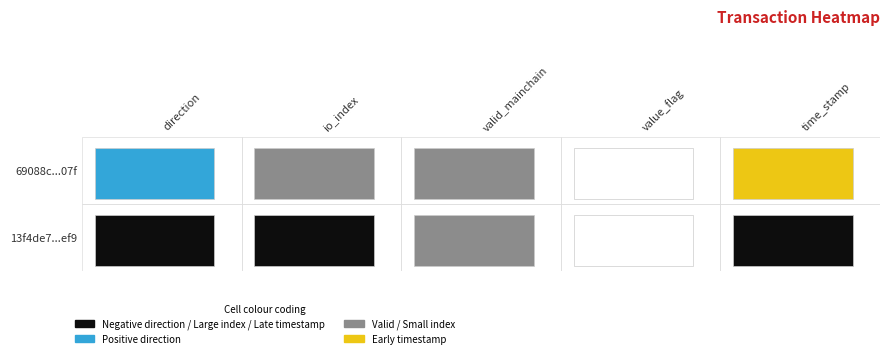

Which series has the largest total across all categories?

13f4de7dc633f39c94adea891aa4935514deef9